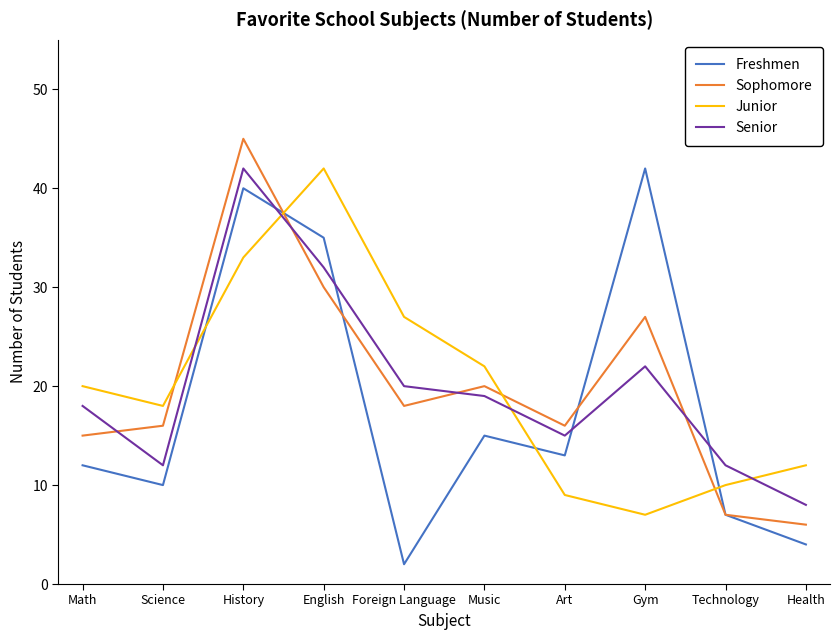

What is the minimum value shown in the chart?

2